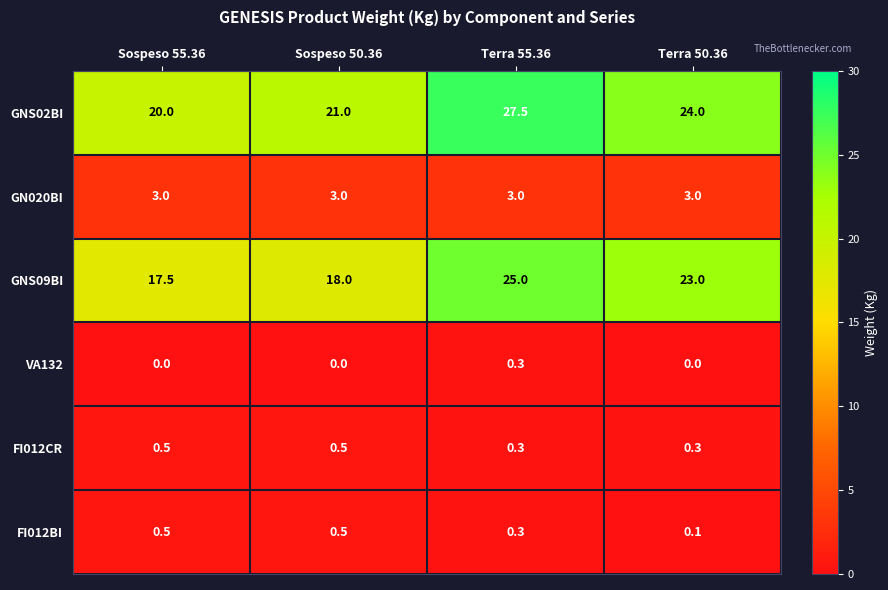

What is the total value across all series at Terra 50.36?

50.4